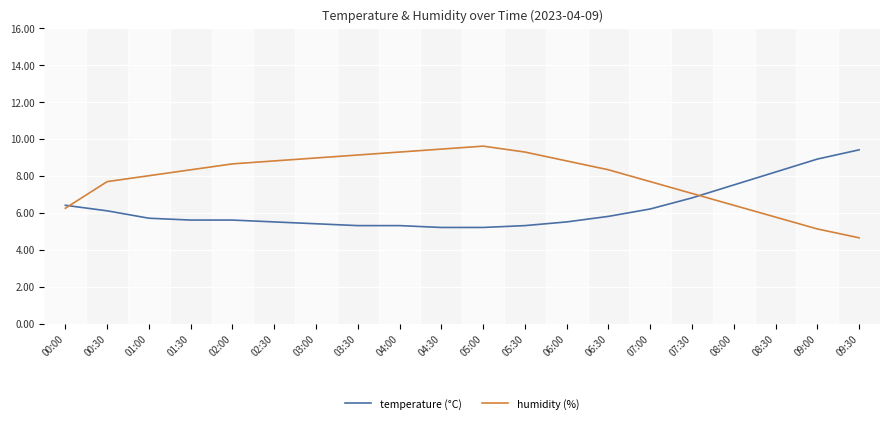

Reading left to right, list all the values displayed in this chart.

temperature (°C): 00:00=6.4	00:30=6.1	01:00=5.7	01:30=5.6	02:00=5.6	02:30=5.5	03:00=5.4	03:30=5.3	04:00=5.3	04:30=5.2	05:00=5.2	05:30=5.3	06:00=5.5	06:30=5.8	07:00=6.2	07:30=6.8	08:00=7.5	08:30=8.2	09:00=8.9	09:30=9.4
humidity (%): 00:00=6.2	00:30=7.7	01:00=8.0	01:30=8.3	02:00=8.6	02:30=8.8	03:00=9.0	03:30=9.1	04:00=9.3	04:30=9.4	05:00=9.6	05:30=9.3	06:00=8.8	06:30=8.3	07:00=7.7	07:30=7.0	08:00=6.4	08:30=5.8	09:00=5.1	09:30=4.6